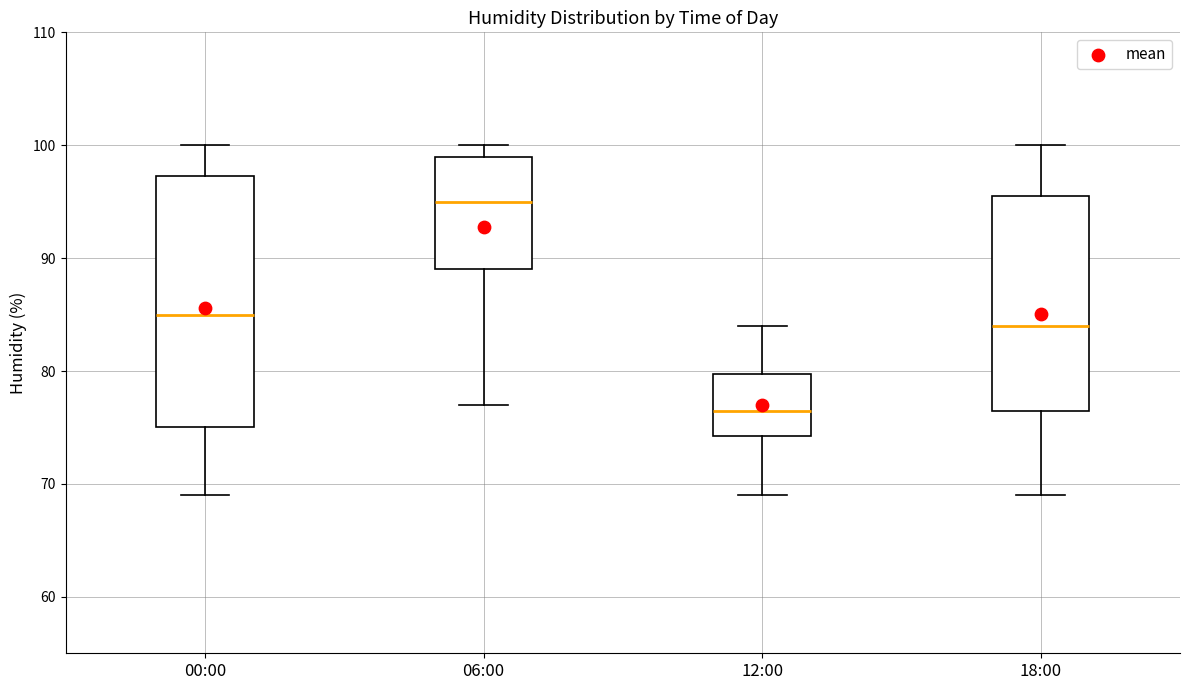

Which box is the tallest, from its lower edge to its upper edge?

00:00